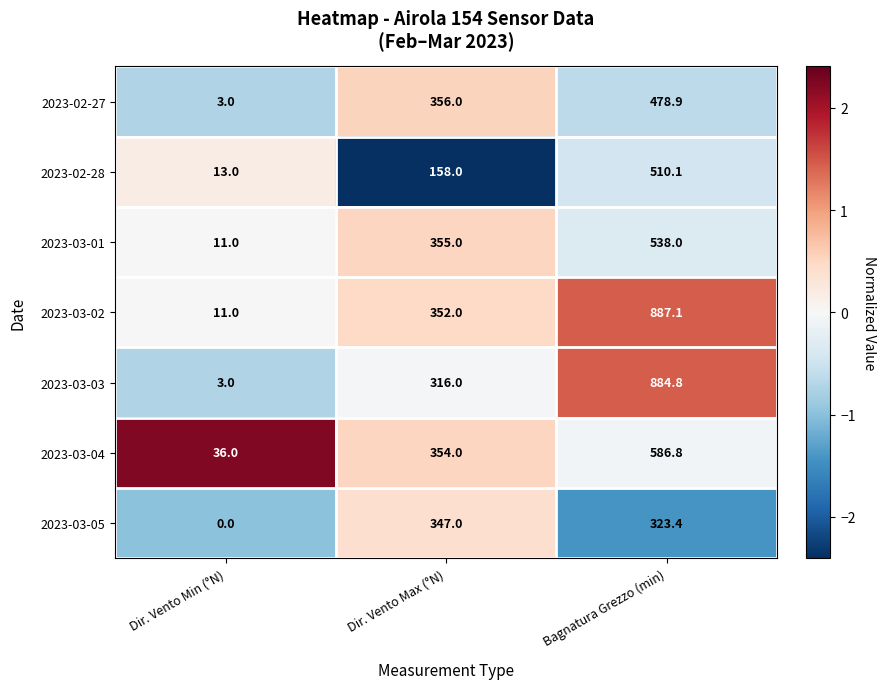

The 2023-02-28 series shows 13.0 at Dir. Vento Min (°N). True or false?

True